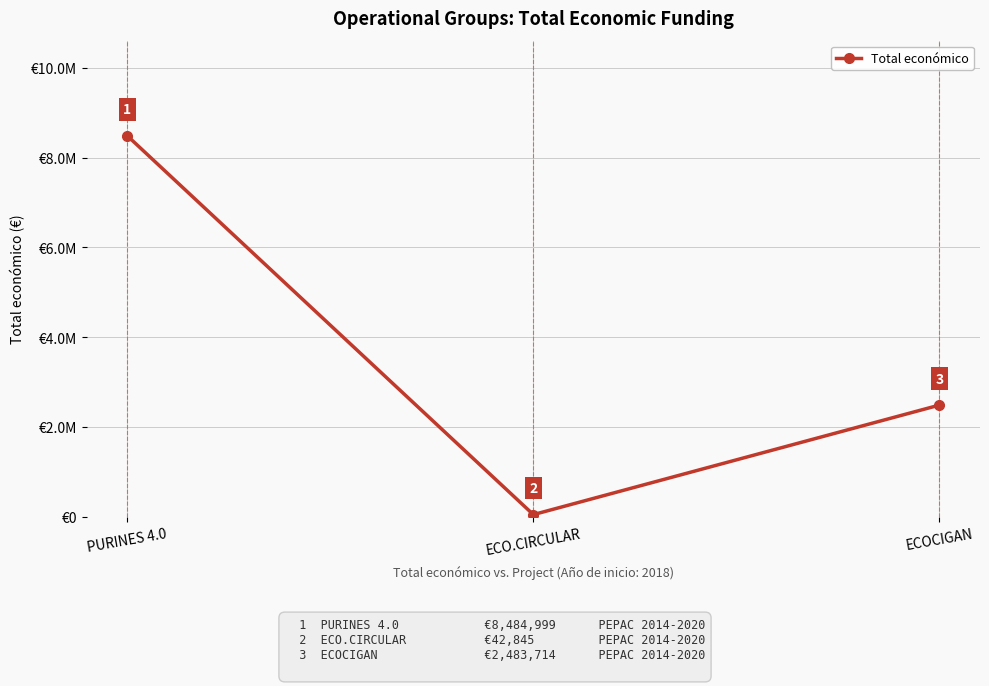

At which category does the chart reach its peak across all series?

PURINES 4.0